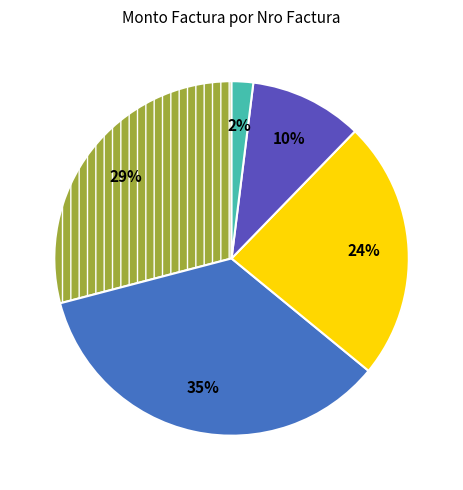

To the nearest percent, what is the difference between the largest and smallest slice percentages?

33%